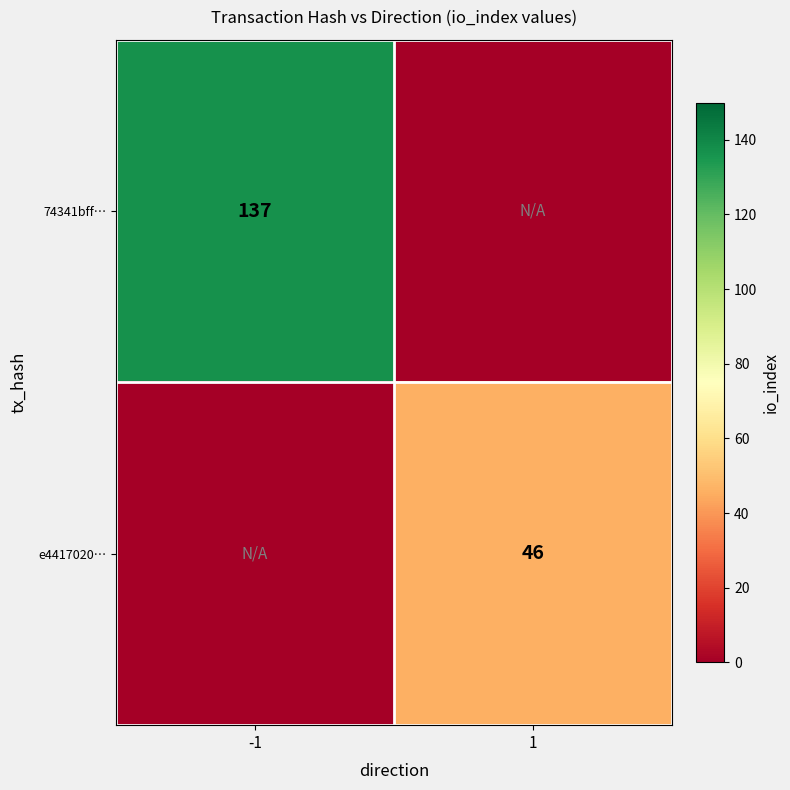

The value of 74341bff… at -1 is 182. True or false?

False